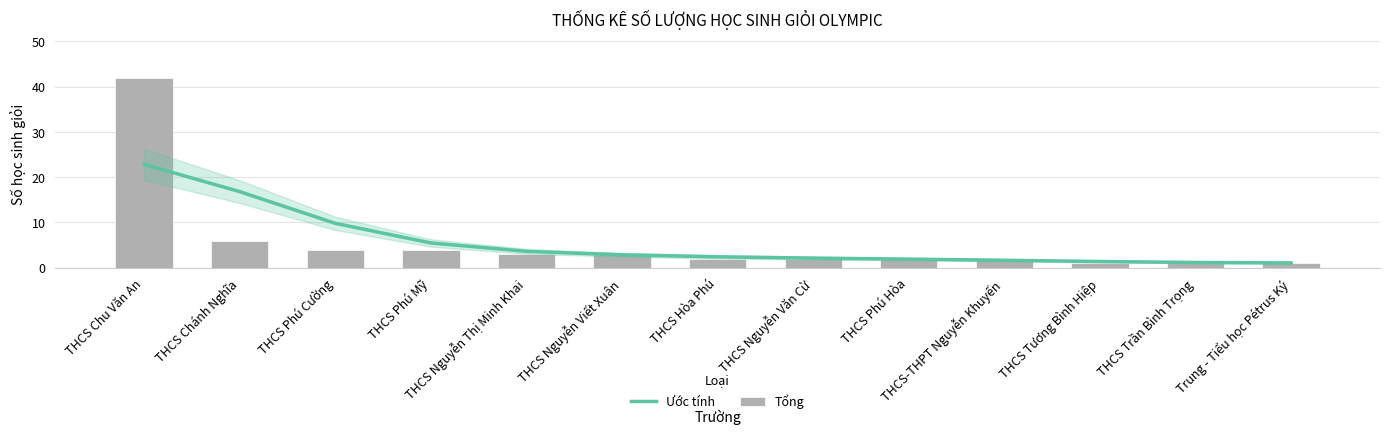

Rank the categories by Ước tính value from highest to lowest.

THCS Chu Văn An, THCS Chánh Nghĩa, THCS Phú Cường, THCS Phú Mỹ, THCS Nguyễn Thị Minh Khai, THCS Nguyễn Viết Xuân, THCS Hòa Phú, THCS Nguyễn Văn Cừ, THCS Phú Hòa, THCS-THPT Nguyễn Khuyến, THCS Tương Bình Hiệp, THCS Trần Bình Trọng, Trung - Tiểu học Pétrus Ký